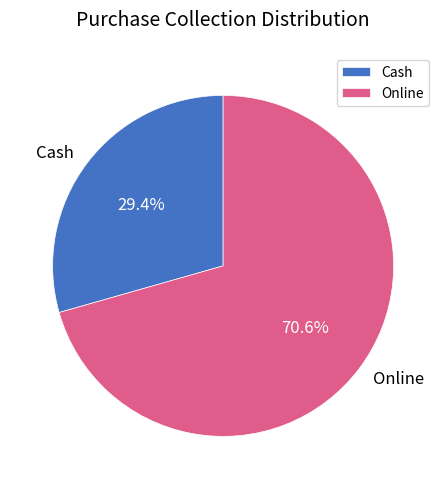

What is the largest slice in the pie chart?

Online